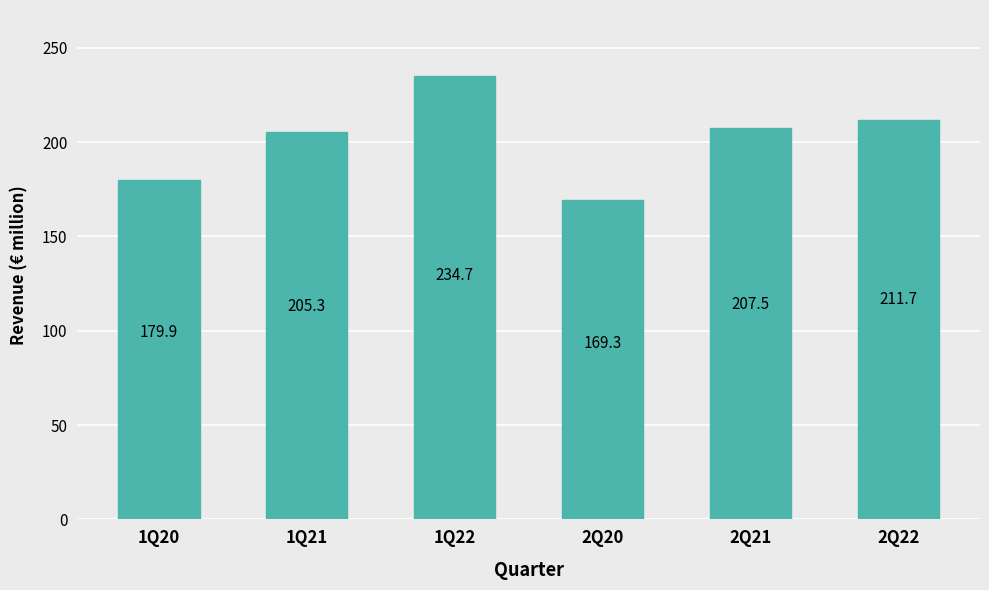

At which label is the value closest to 202?

1Q21